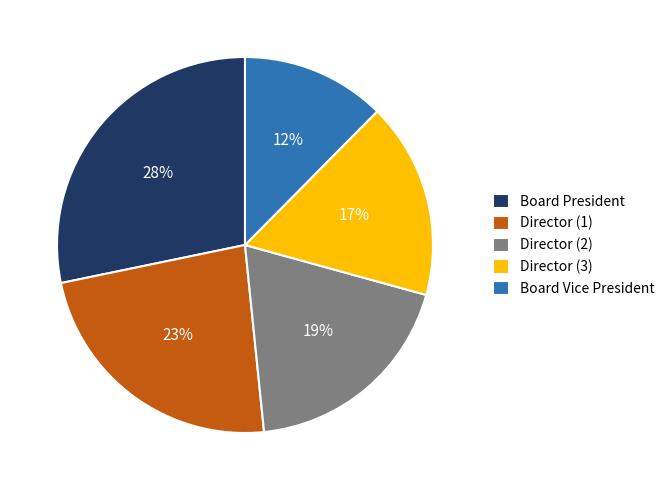

Which slice is the smallest?

Board Vice President